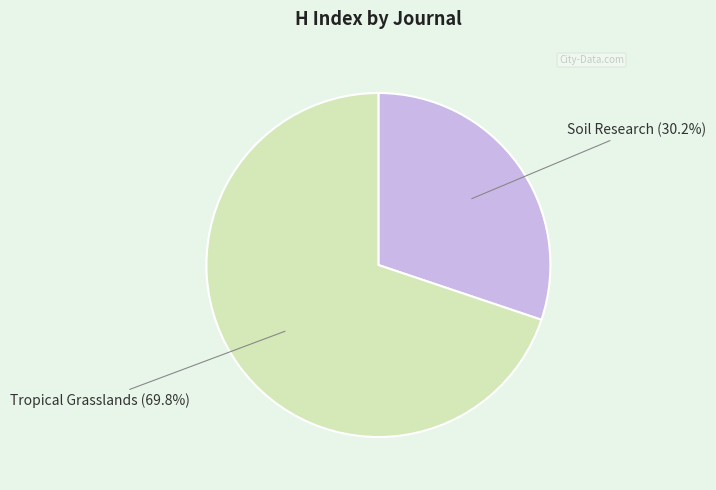

Which slice represents more than half of the pie?

Tropical Grasslands